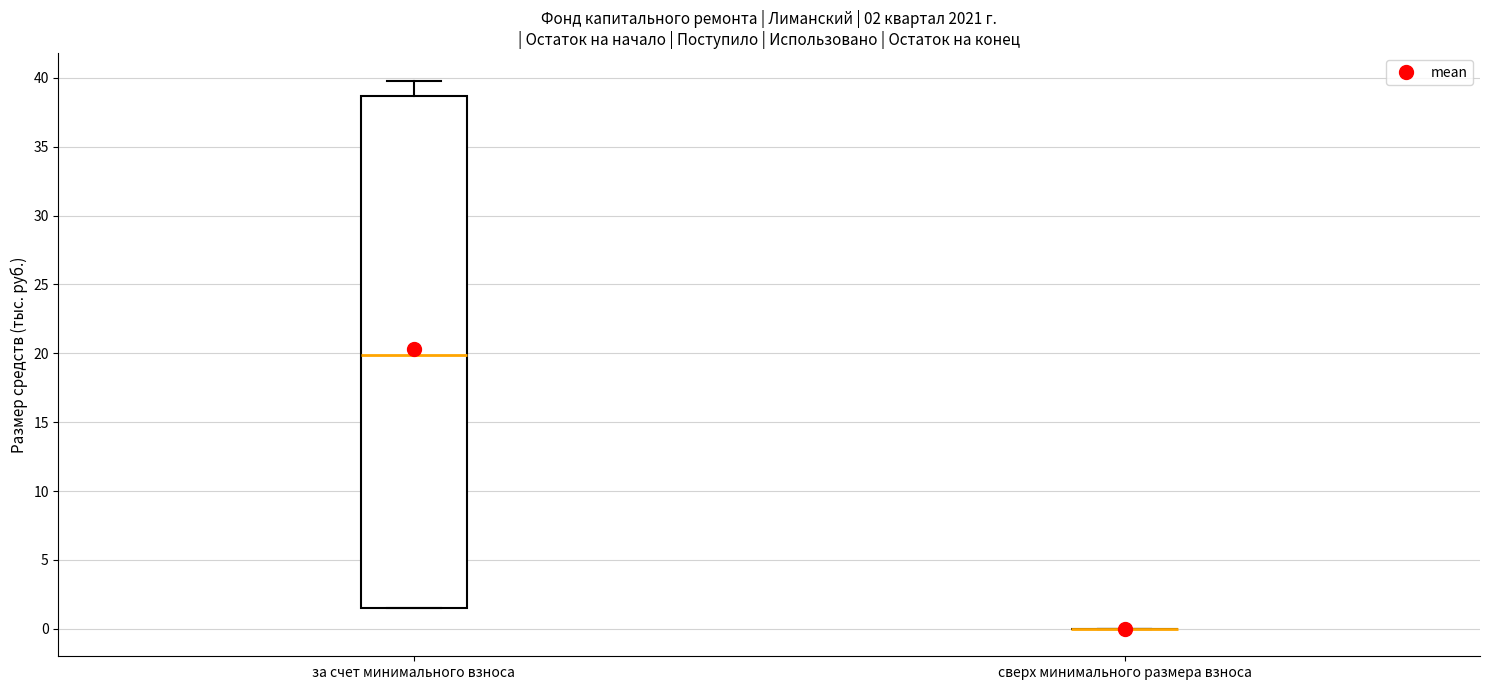

Which box is the tallest, from its lower edge to its upper edge?

за счет минимального взноса